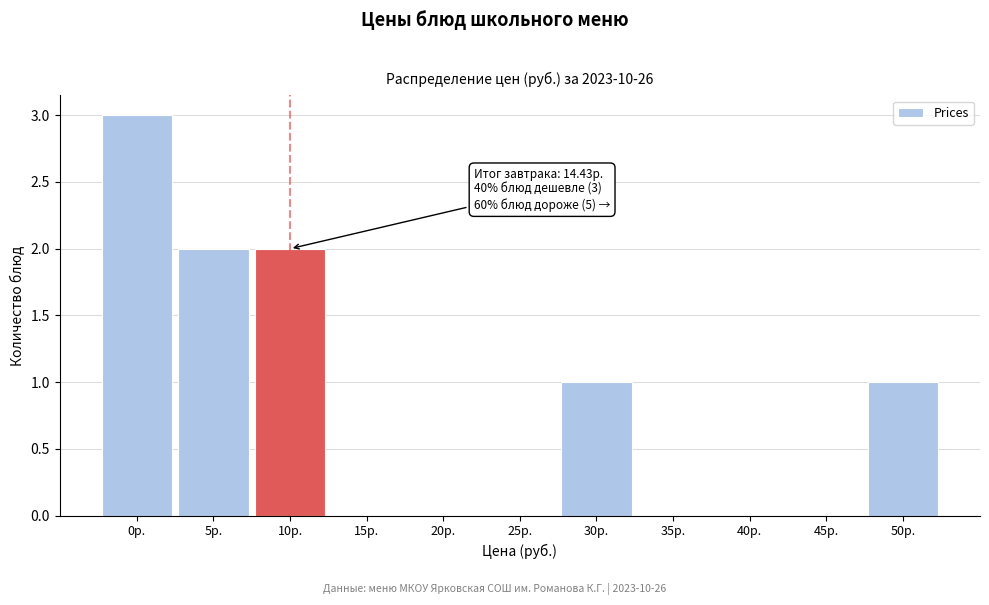

Reading left to right, extract all data points from this chart.

0р.=3	5р.=2	10р.=2	15р.=0	20р.=0	25р.=0	30р.=1	35р.=0	40р.=0	45р.=0	50р.=1